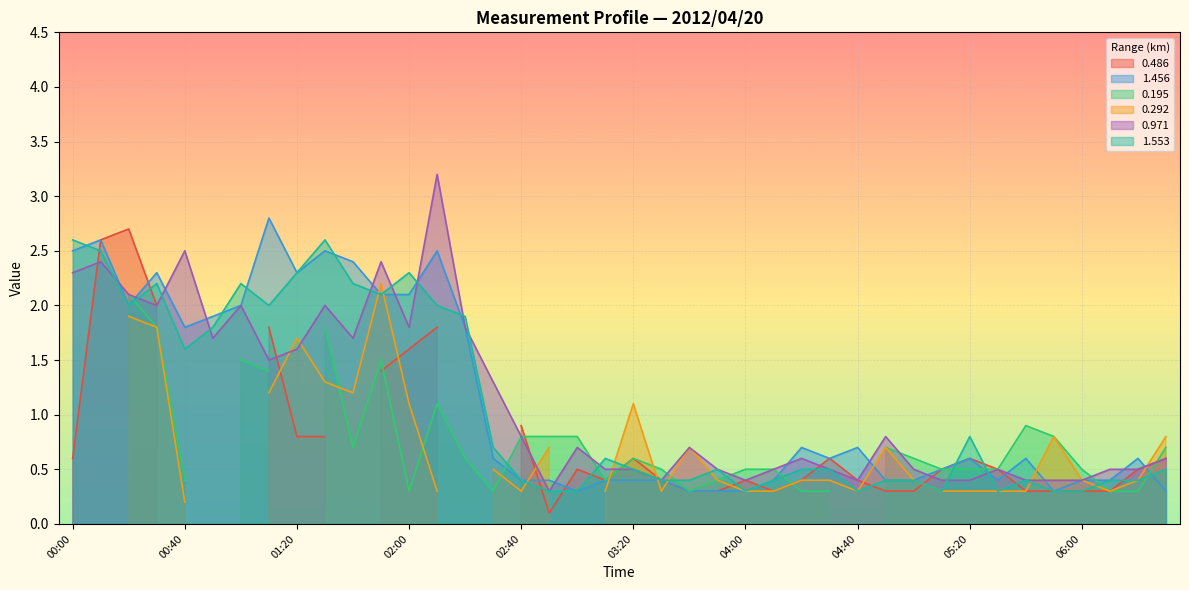

What is the label of the 19th point from the left?

03:00